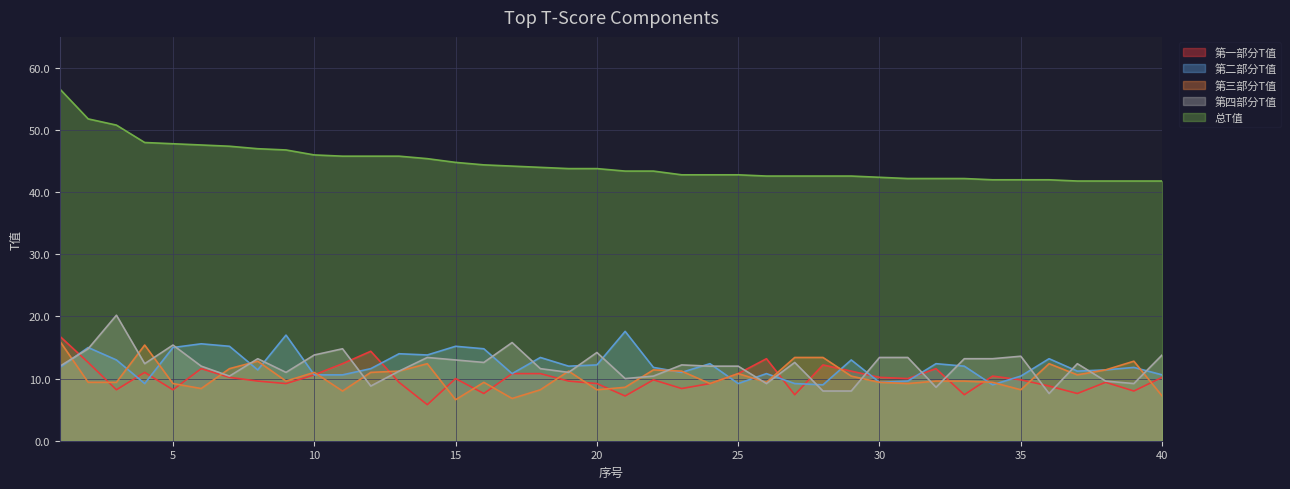

How many lines are shown in the chart?

5